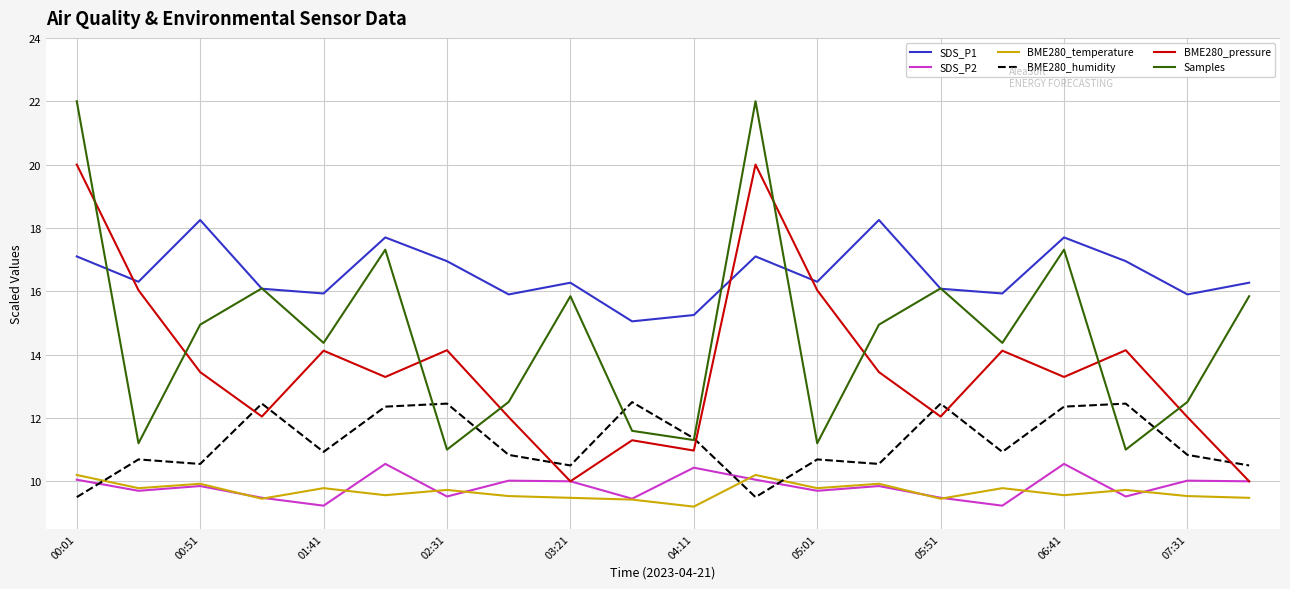

How many lines are shown in the chart?

6